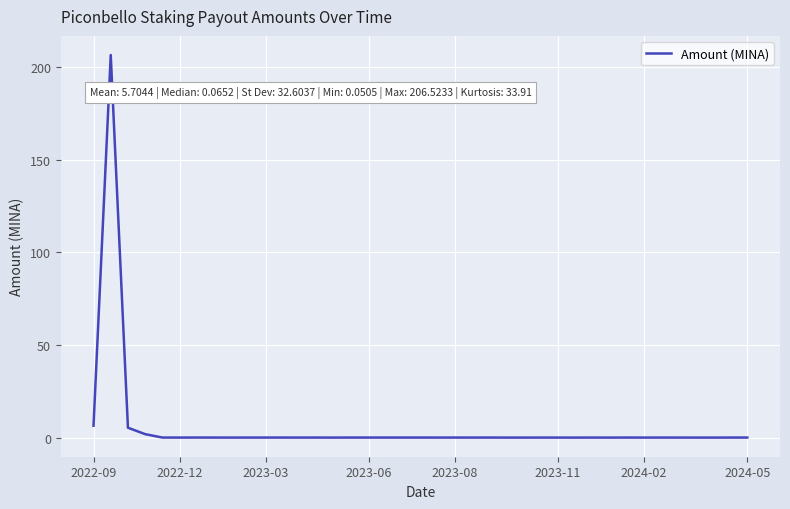

What is the greatest value displayed?

206.5